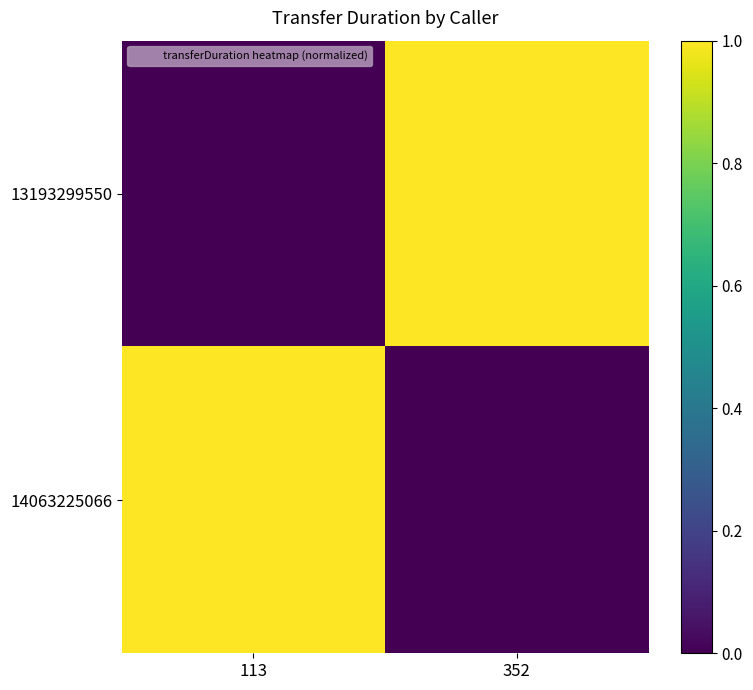

Rank the series by their maximum value, from highest to lowest.

13193299550, 14063225066